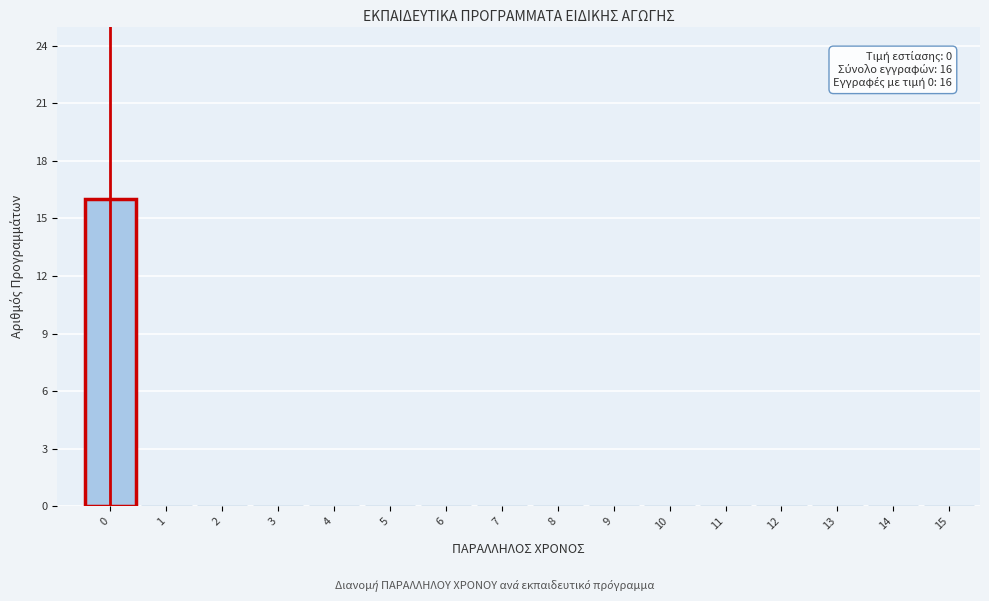

Reading left to right, list all the values displayed in this chart.

0=16	1=0	2=0	3=0	4=0	5=0	6=0	7=0	8=0	9=0	10=0	11=0	12=0	13=0	14=0	15=0